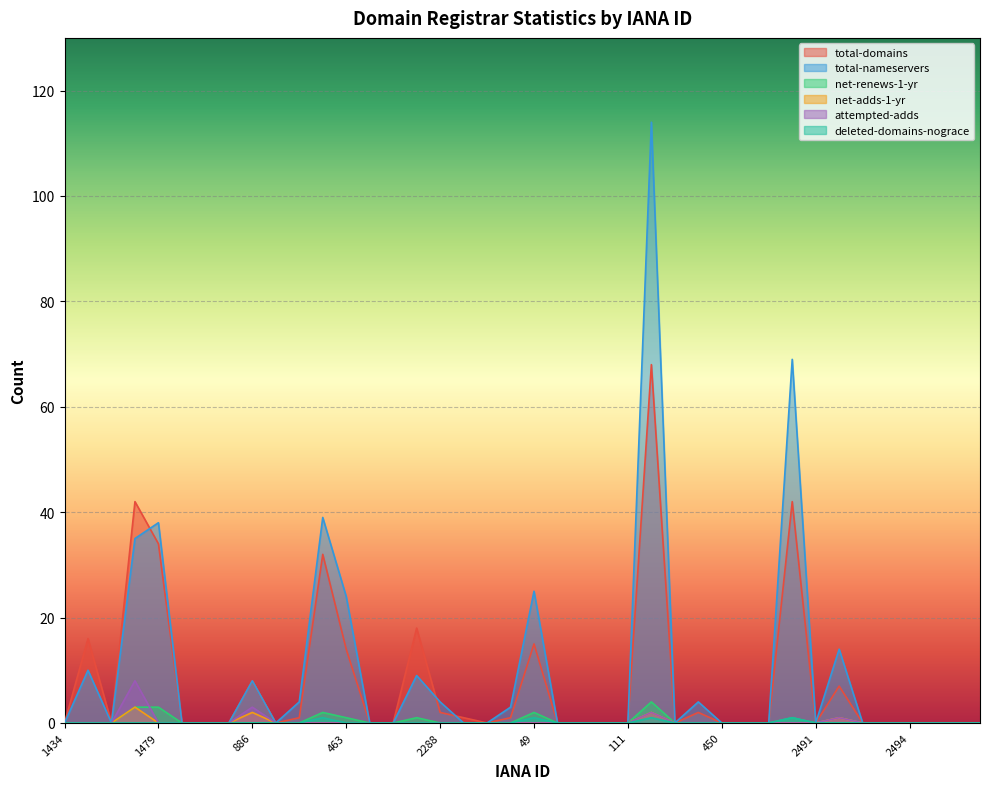

Reading left to right, extract all data points from this chart.

total-domains: 1434=0	675=16	1564=0	1861=42	1479=34	837=0	2282=0	1620=0	886=8	3216=0	1636=1	1387=32	463=14	1466=0	1446=0	1001=18	2288=2	9997=1	78=0	670=1	49=15	1607=0	91=0	1898=0	111=0	303=68	1373=0	9999=2	450=0	1731=0	637=0	151=42	2491=0	1443=7	3235=0	1755=0	2494=0	1750=0	1153=0	1745=0
total-nameservers: 1434=0	675=10	1564=0	1861=35	1479=38	837=0	2282=0	1620=0	886=8	3216=0	1636=4	1387=39	463=24	1466=0	1446=0	1001=9	2288=4	9997=0	78=0	670=3	49=25	1607=0	91=0	1898=0	111=0	303=114	1373=0	9999=4	450=0	1731=0	637=0	151=69	2491=0	1443=14	3235=0	1755=0	2494=0	1750=0	1153=0	1745=0
net-renews-1-yr: 1434=0	675=0	1564=0	1861=3	1479=3	837=0	2282=0	1620=0	886=0	3216=0	1636=0	1387=2	463=1	1466=0	1446=0	1001=1	2288=0	9997=0	78=0	670=0	49=2	1607=0	91=0	1898=0	111=0	303=4	1373=0	9999=0	450=0	1731=0	637=0	151=1	2491=0	1443=0	3235=0	1755=0	2494=0	1750=0	1153=0	1745=0
net-adds-1-yr: 1434=0	675=0	1564=0	1861=3	1479=0	837=0	2282=0	1620=0	886=2	3216=0	1636=0	1387=0	463=0	1466=0	1446=0	1001=0	2288=0	9997=0	78=0	670=0	49=0	1607=0	91=0	1898=0	111=0	303=2	1373=0	9999=0	450=0	1731=0	637=0	151=0	2491=0	1443=1	3235=0	1755=0	2494=0	1750=0	1153=0	1745=0
attempted-adds: 1434=0	675=0	1564=0	1861=8	1479=0	837=0	2282=0	1620=0	886=3	3216=0	1636=0	1387=0	463=0	1466=0	1446=0	1001=0	2288=0	9997=0	78=0	670=0	49=0	1607=0	91=0	1898=0	111=0	303=2	1373=0	9999=0	450=0	1731=0	637=0	151=0	2491=0	1443=1	3235=0	1755=0	2494=0	1750=0	1153=0	1745=0
deleted-domains-nograce: 1434=0	675=0	1564=0	1861=0	1479=0	837=0	2282=0	1620=0	886=0	3216=0	1636=0	1387=1	463=0	1466=0	1446=0	1001=0	2288=0	9997=0	78=0	670=0	49=1	1607=0	91=0	1898=0	111=0	303=1	1373=0	9999=0	450=0	1731=0	637=0	151=1	2491=0	1443=0	3235=0	1755=0	2494=0	1750=0	1153=0	1745=0